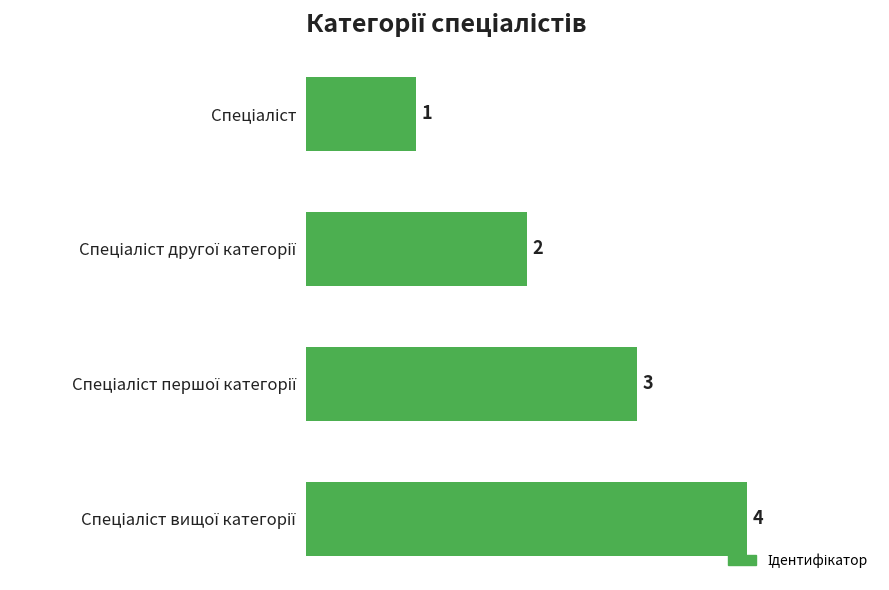

What is the maximum value shown in the chart?

4